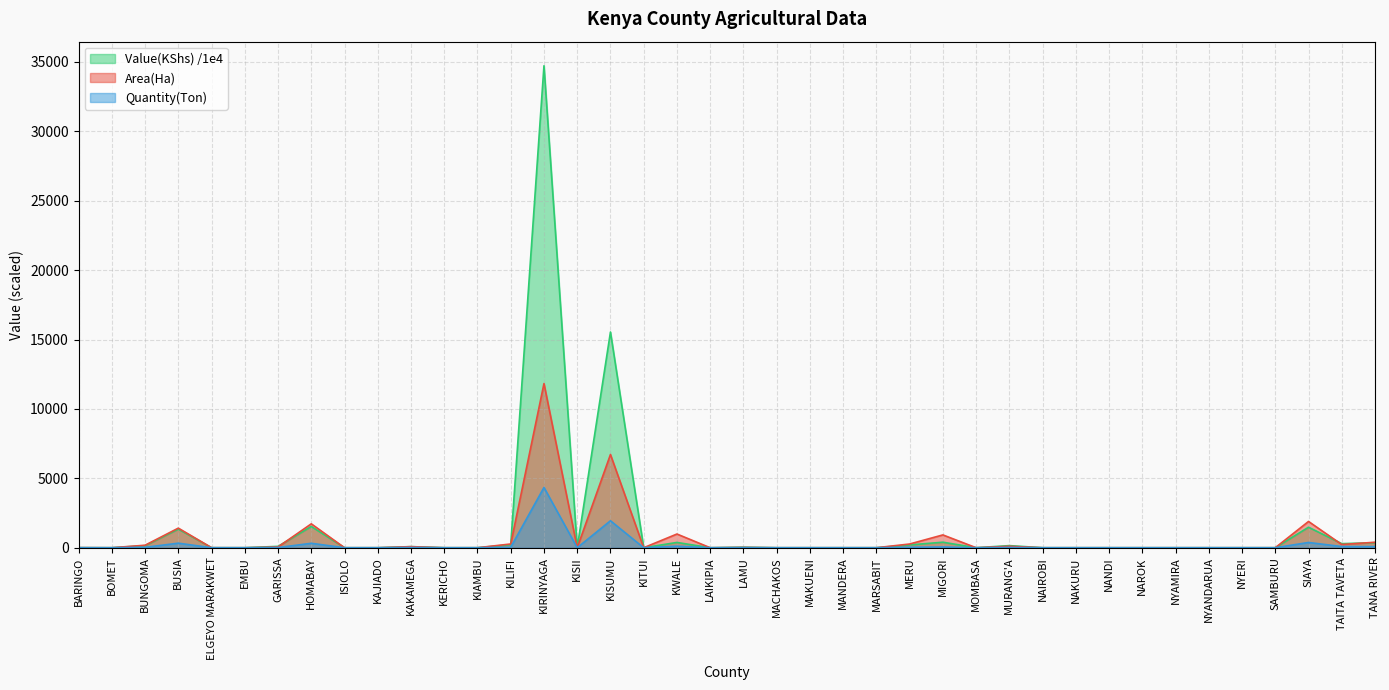

Reading left to right, extract all data points from this chart.

Area(Ha): 6.0	0.0	179.0	1411.8	2.0	0.0	55.0	1722.0	0.0	0.0	76.0	0.0	0.0	270.0	11825.8	0.0	6715.0	0.0	987.0	0.0	22.0	0.0	0.0	0.0	0.0	267.5	923.0	0.0	102.6	0.0	0.0	0.0	0.0	0.0	0.0	0.0	0.0	1892.0	230.0	395.0
Quantity(Ton): 1.0	0.0	29.6	327.4	0.3	0.0	12.3	319.3	0.0	0.0	15.7	0.0	0.0	33.9	4340.1	0.0	1942.7	0.0	111.8	0.0	5.4	0.0	0.0	0.0	0.0	33.8	55.9	0.0	19.7	0.0	0.0	0.0	0.0	0.0	0.0	0.0	0.0	378.7	83.9	78.8
Value(KShs): 5.1	0.0	151.1	1342.4	2.0	0.0	98.6	1532.7	0.0	0.0	78.6	0.0	0.0	220.7	34720.9	0.0	15541.9	0.0	380.2	0.0	36.2	0.0	0.0	0.0	0.0	202.8	397.2	0.0	152.0	0.0	0.0	0.0	0.0	0.0	0.0	0.0	0.0	1477.0	293.6	362.7